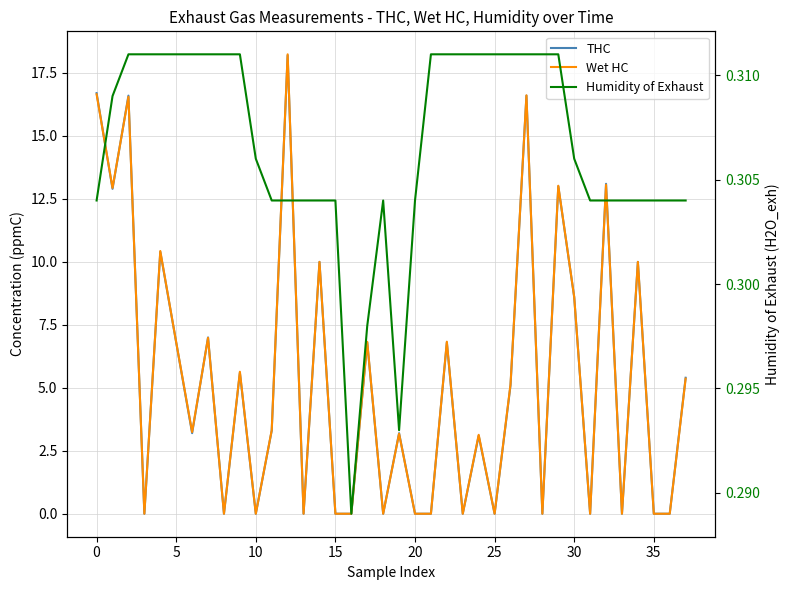

What is the sum of all THC values?

202.4